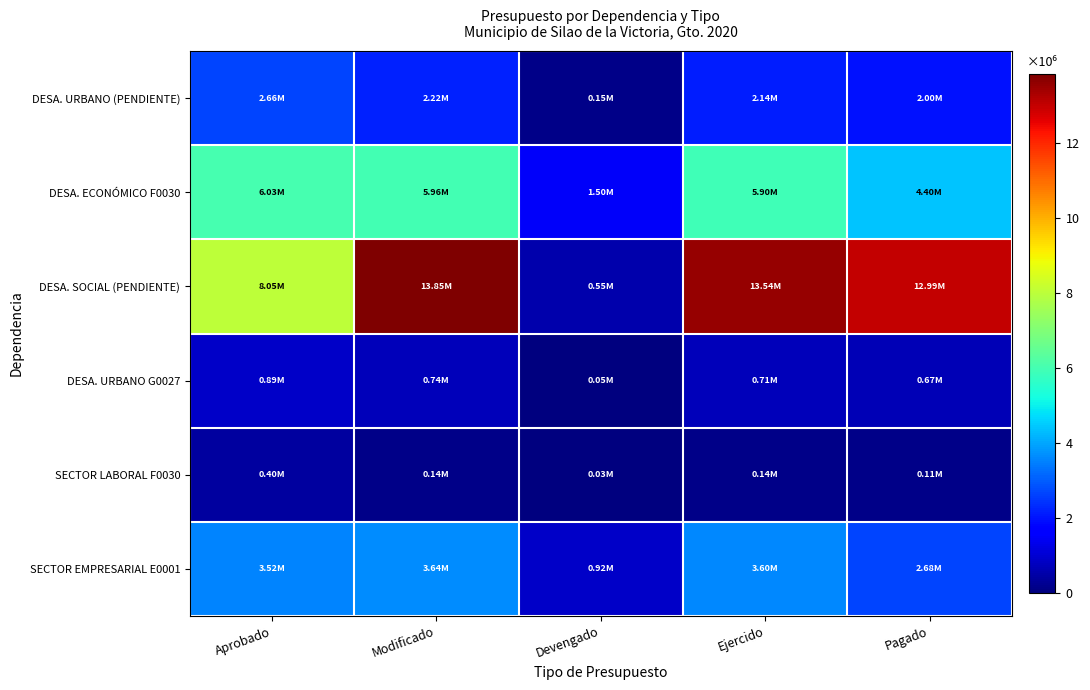

Which series has the widest spread of values?

DESA. SOCIAL (PENDIENTE)